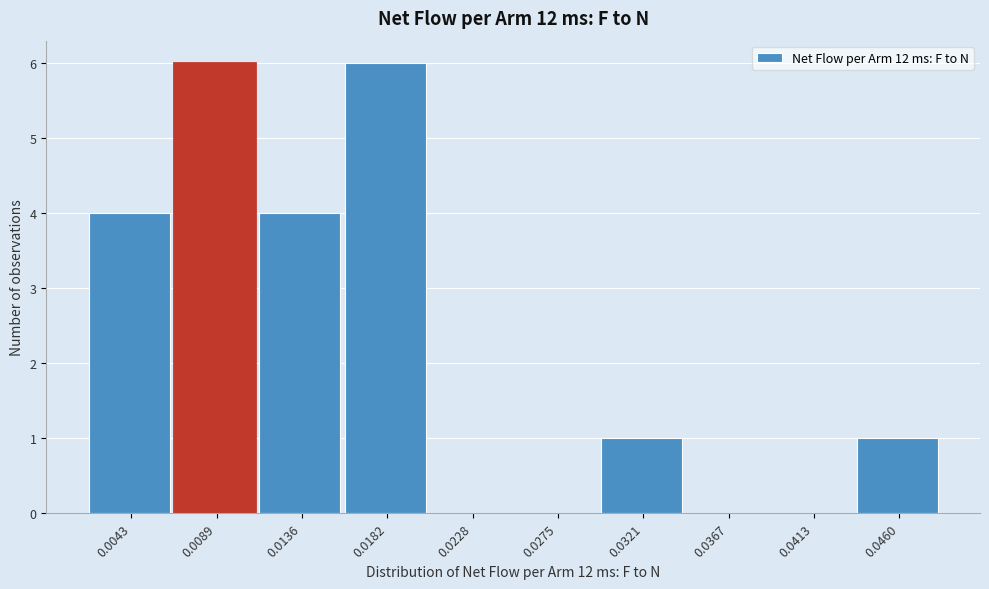

Reading left to right, list all the values displayed in this chart.

0.0043=4	0.0089=6	0.0136=4	0.0182=6	0.0228=0	0.0275=0	0.0321=1	0.0367=0	0.0413=0	0.0460=1